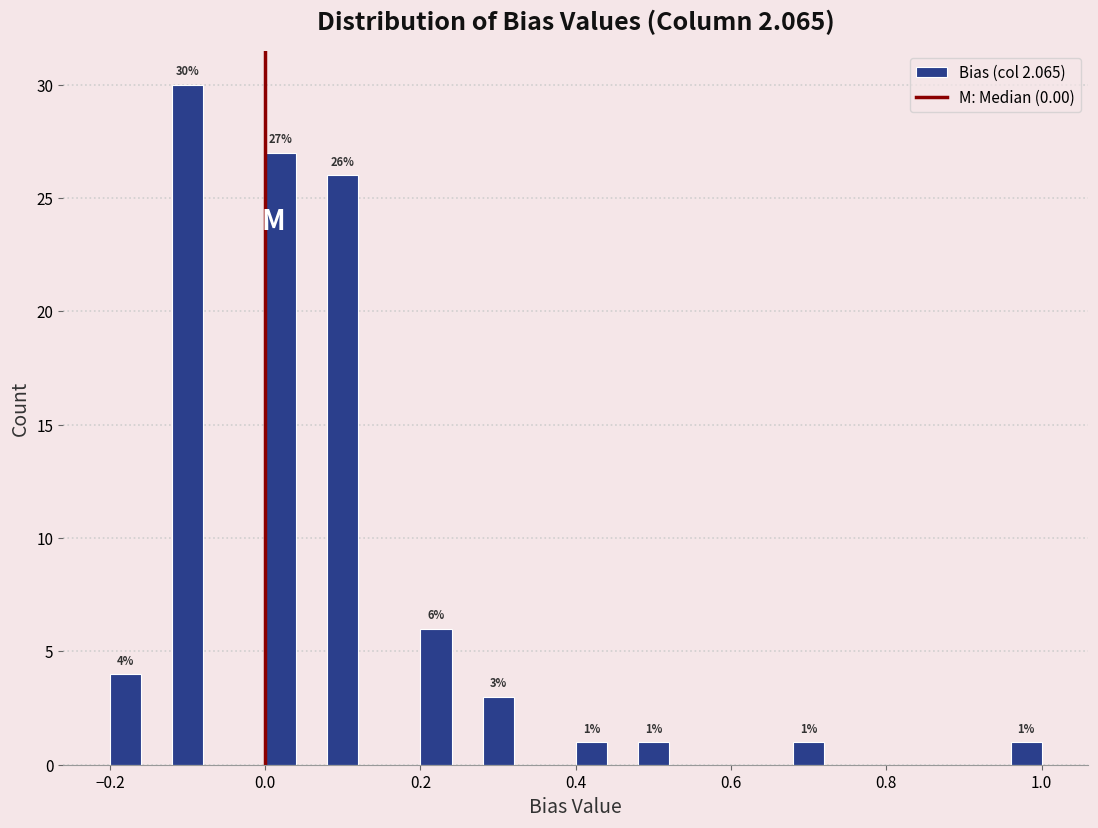

Around what value on the x-axis is the tallest bar? Give the approximate position of its centre, as read against the axis.

-0.10